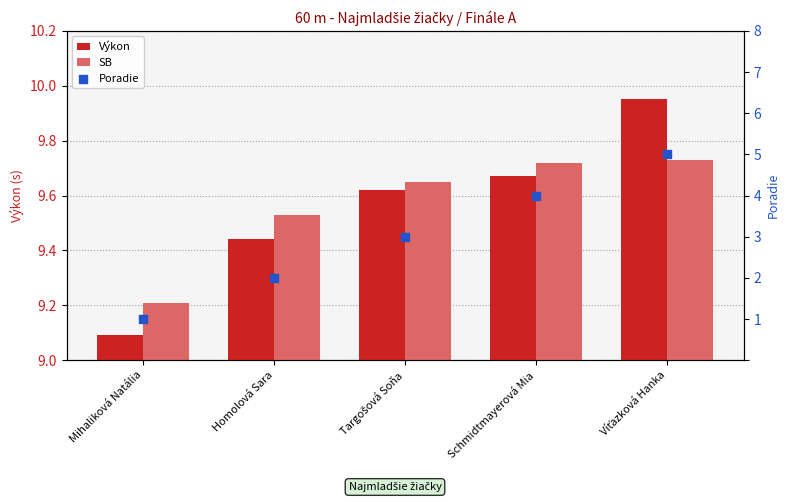

Which series reaches the minimum Y coordinate?

Poradie